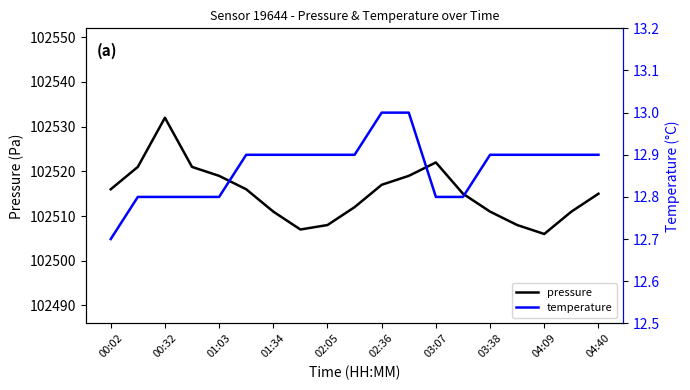

Is this an area chart (filled region under the line)?

No